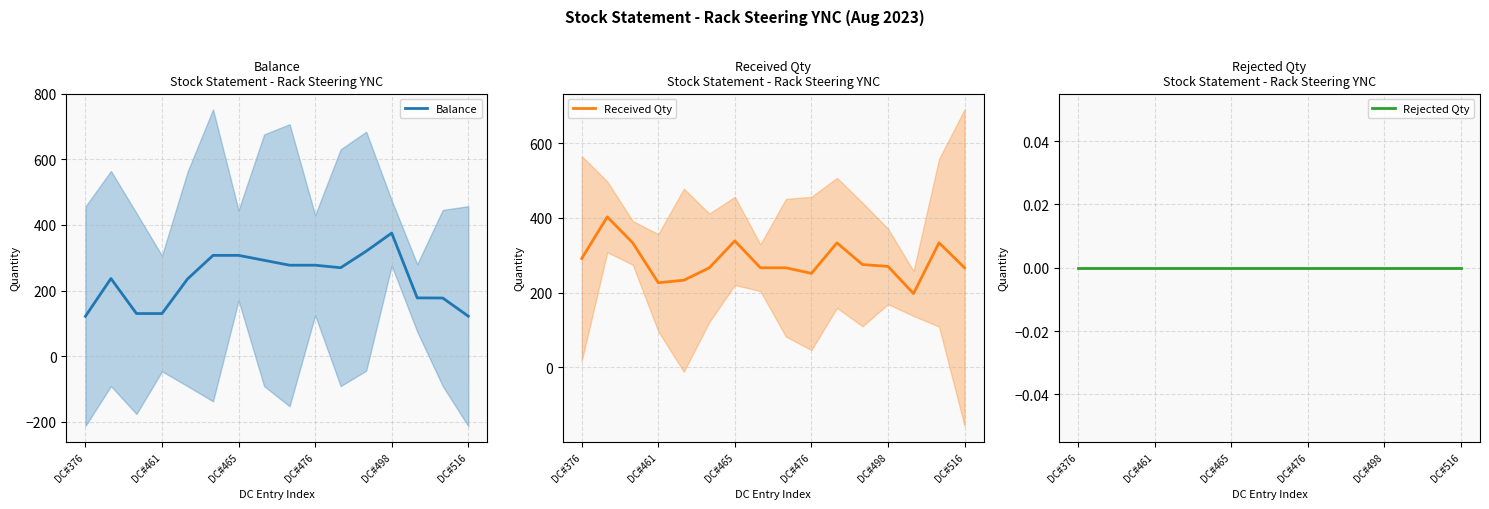

The Balance series shows 292.3 at 7. True or false?

True